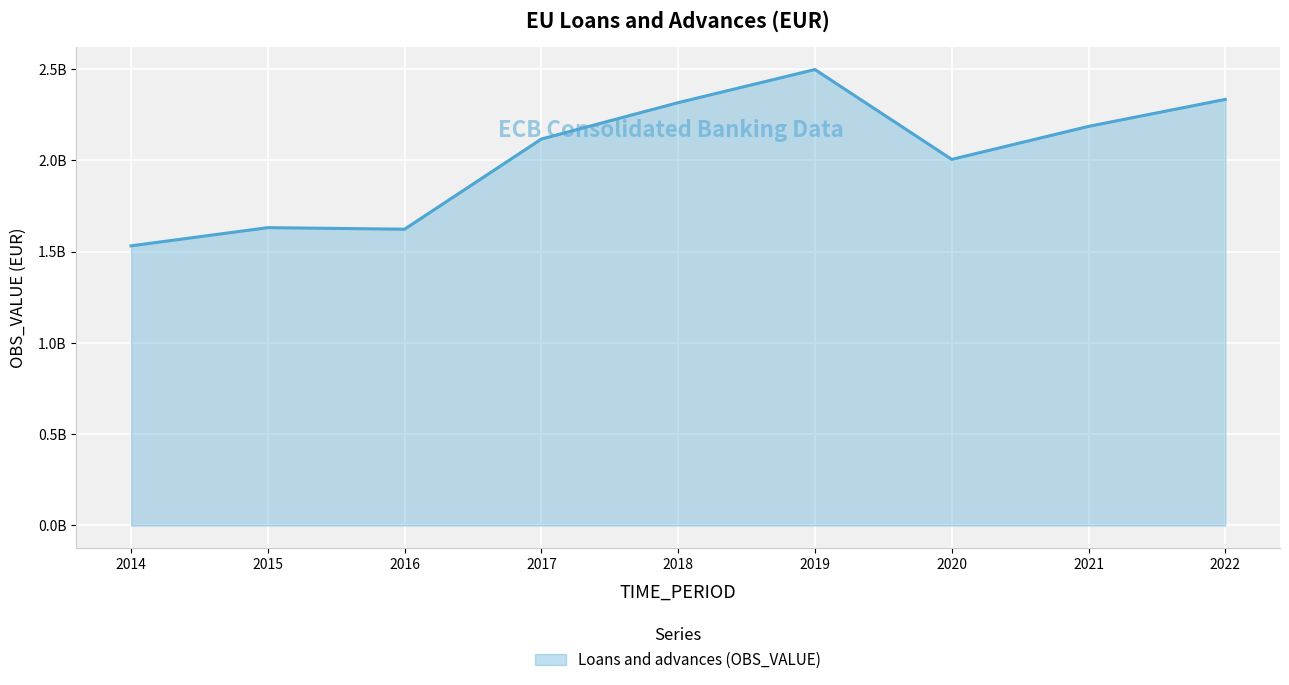

List the labels in order of value, smallest first.

2014, 2016, 2015, 2020, 2017, 2021, 2018, 2022, 2019